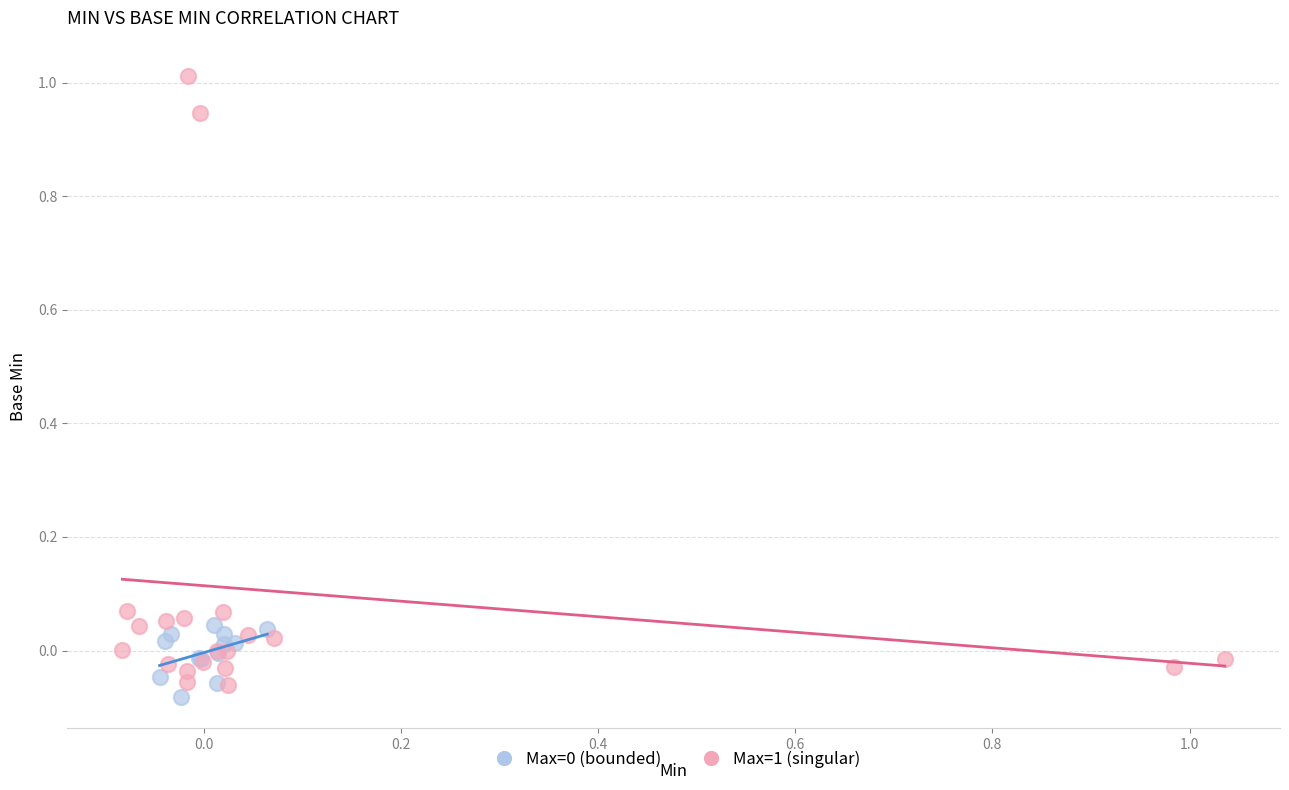

Which series has the largest Y range (max minus min)?

Max=1 (singular)